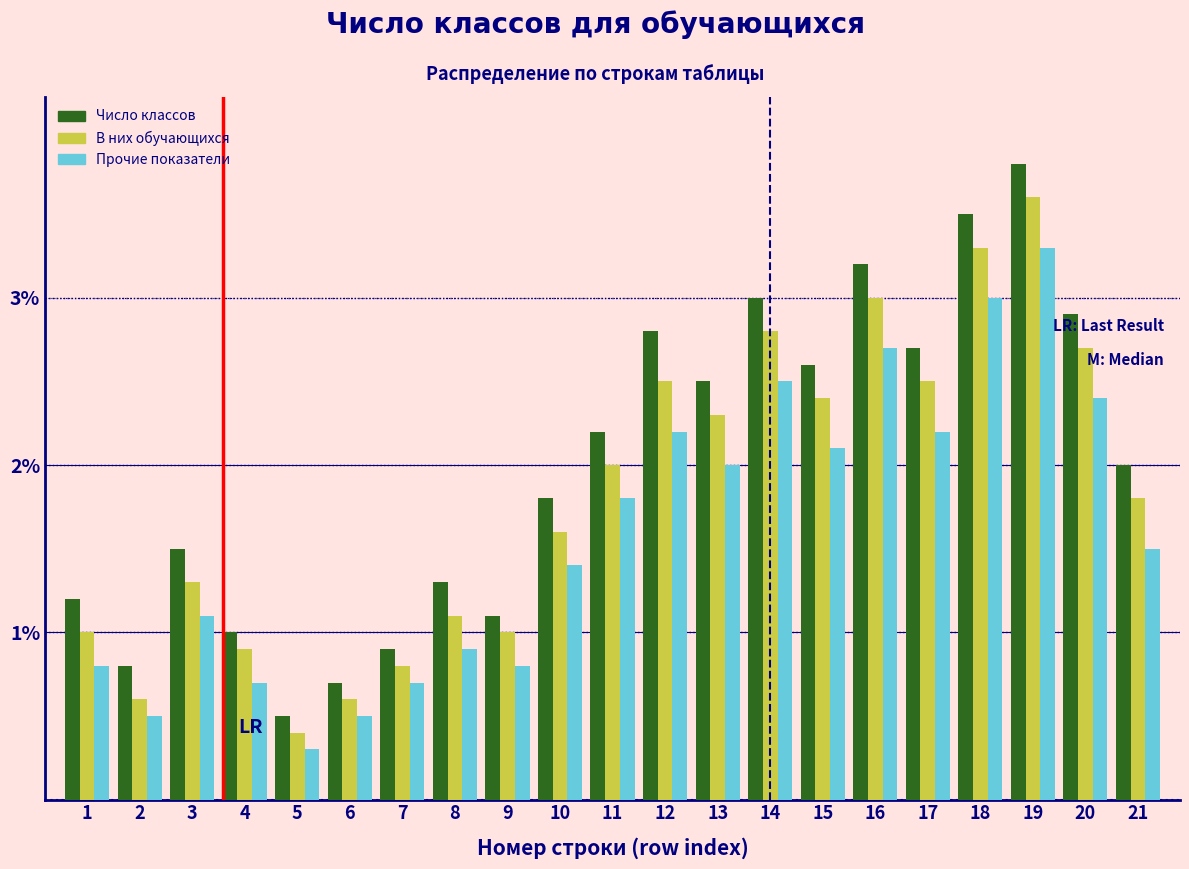

Are the bars grouped side by side (vs. stacked)?

Yes